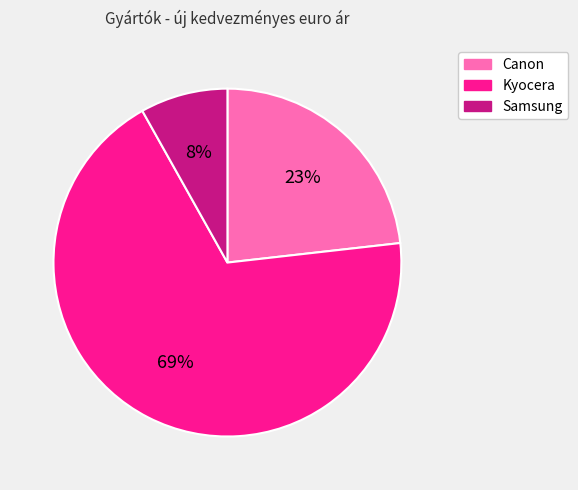

Rank the categories by value from highest to lowest.

Kyocera, Canon, Samsung